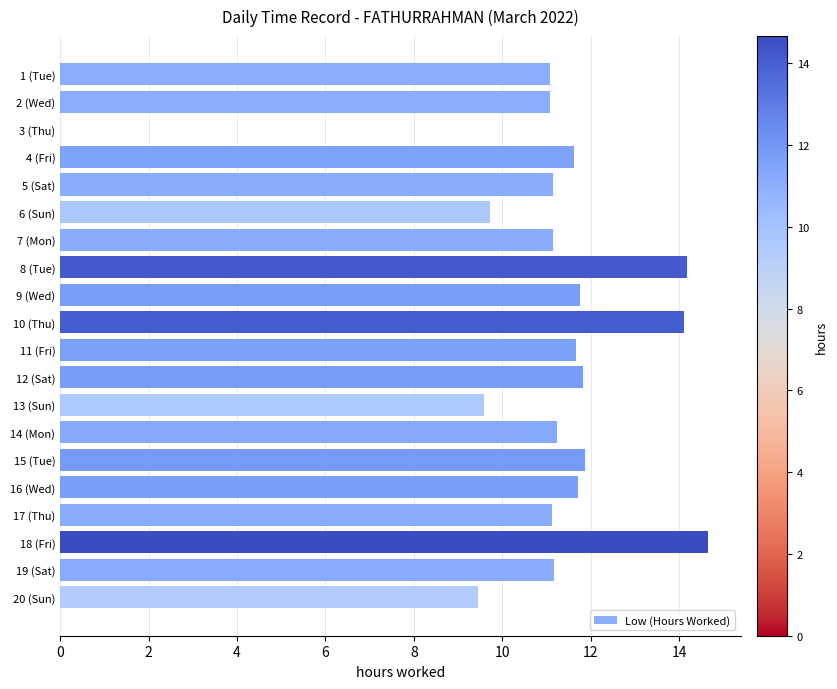

What is the maximum value shown in the chart?

14.7